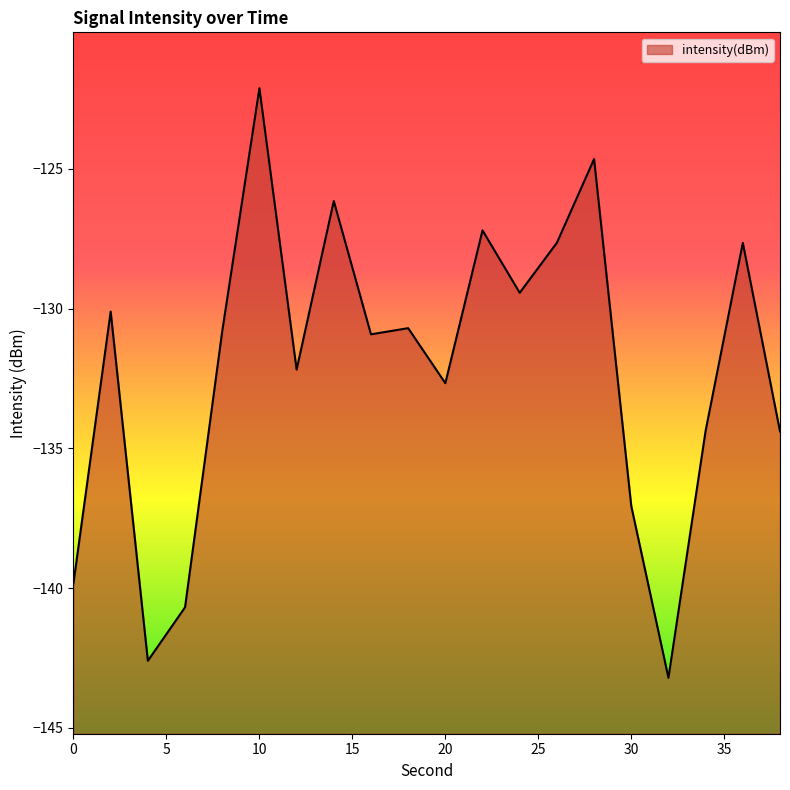

At which category does the data reach its first local valley?

4